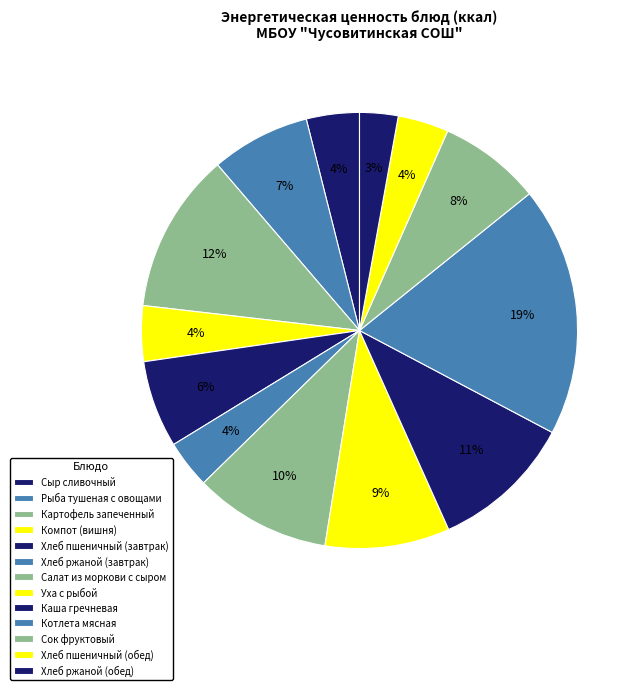

To the nearest percent, what portion does Рыба тушеная с овощами represent?

7%